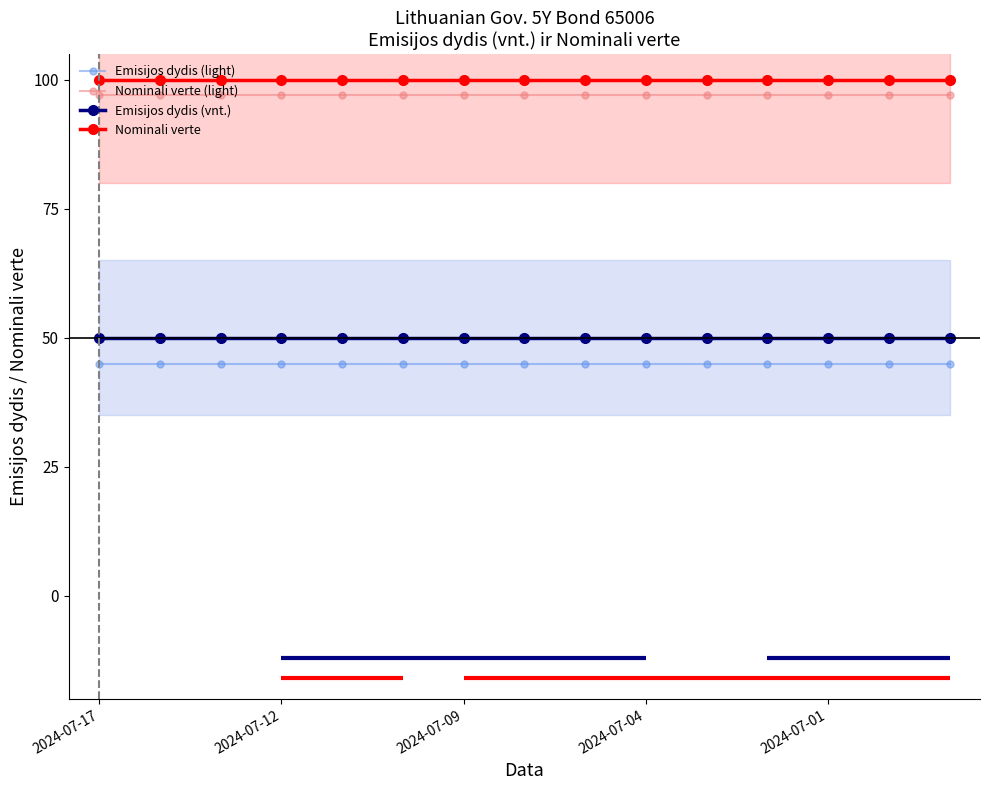

True or false: Nominali verte and Nominali verte (light) cross at least once.

False